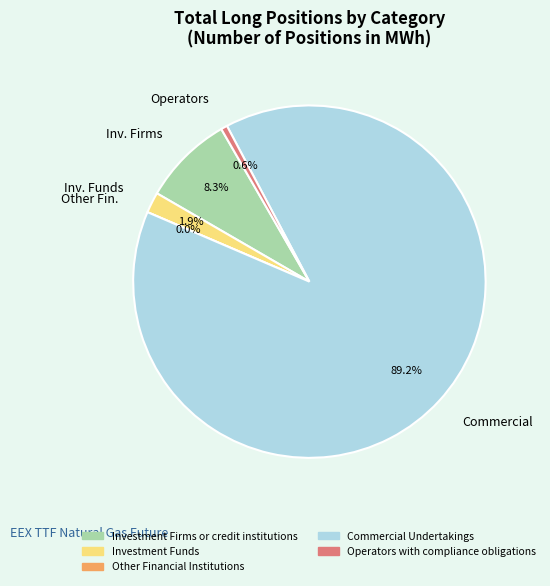

What percentage is the Commercial Undertakings slice, to the nearest percent?

89%